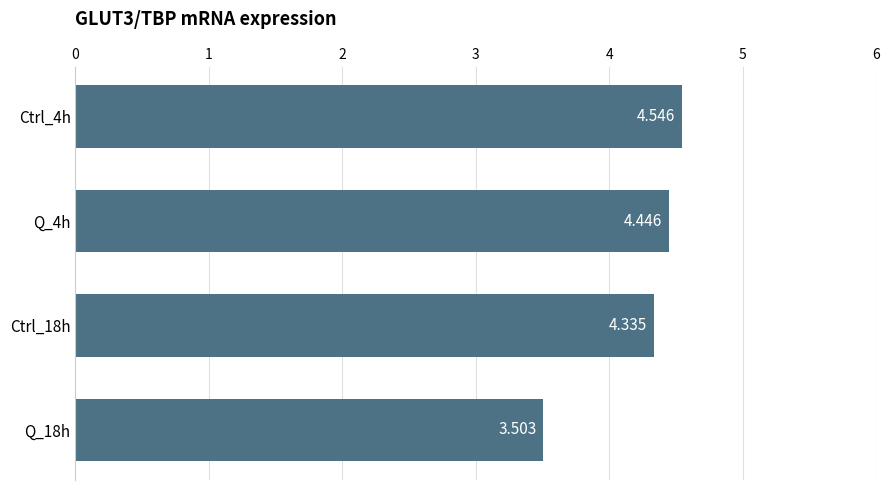

How many values are below 4?

1